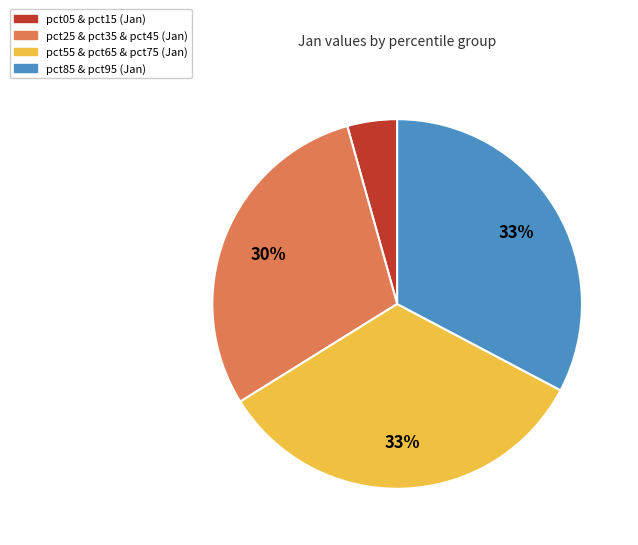

Is there a majority slice in this chart?

No